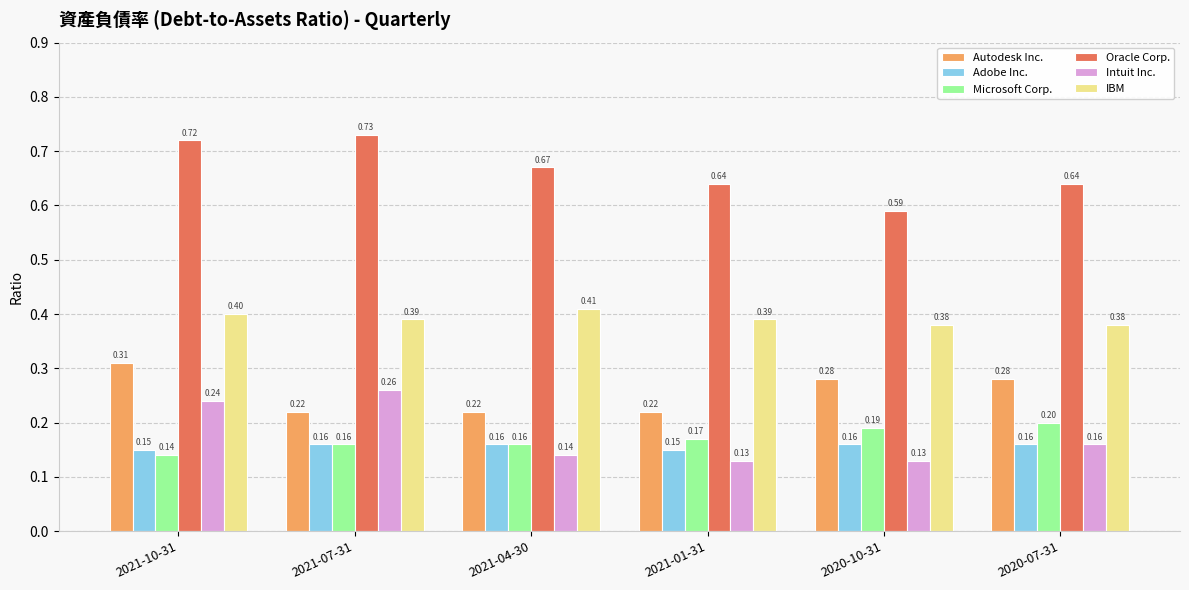

Which series has the largest range (max minus min)?

Oracle Corp.